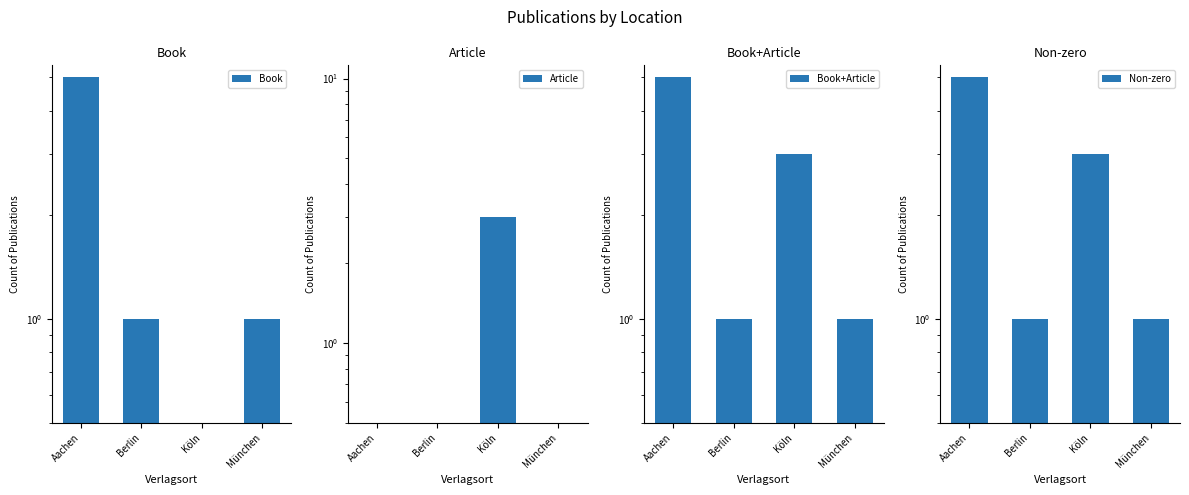

What is the sum of all Book+Article values?

10